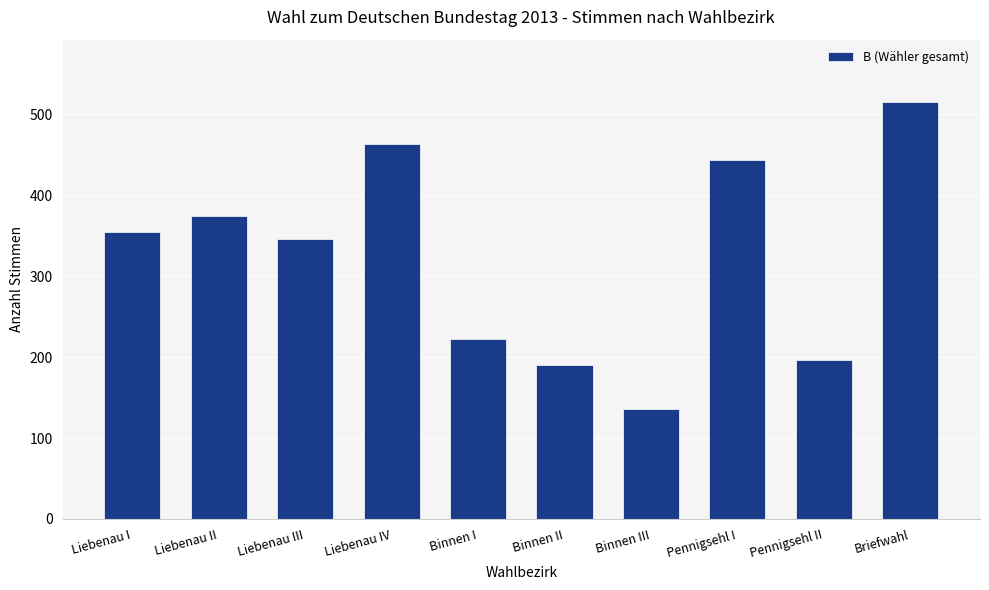

What is the greatest value displayed?

515